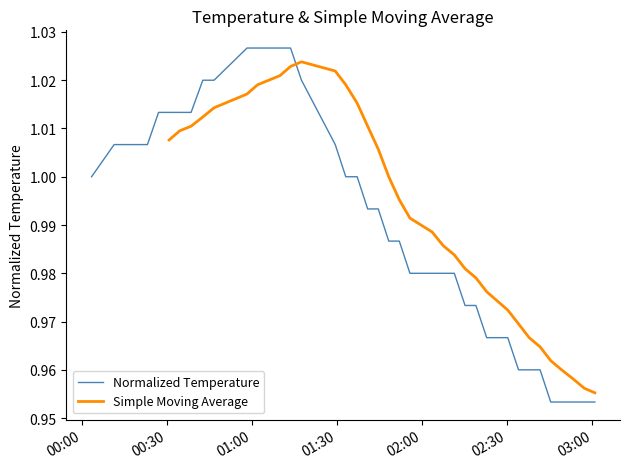

Read the value at 2022-09-09T01:09:52.

1.0